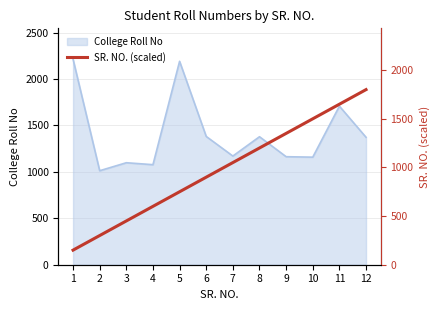

Does the chart display data point markers on the line(s)?

No